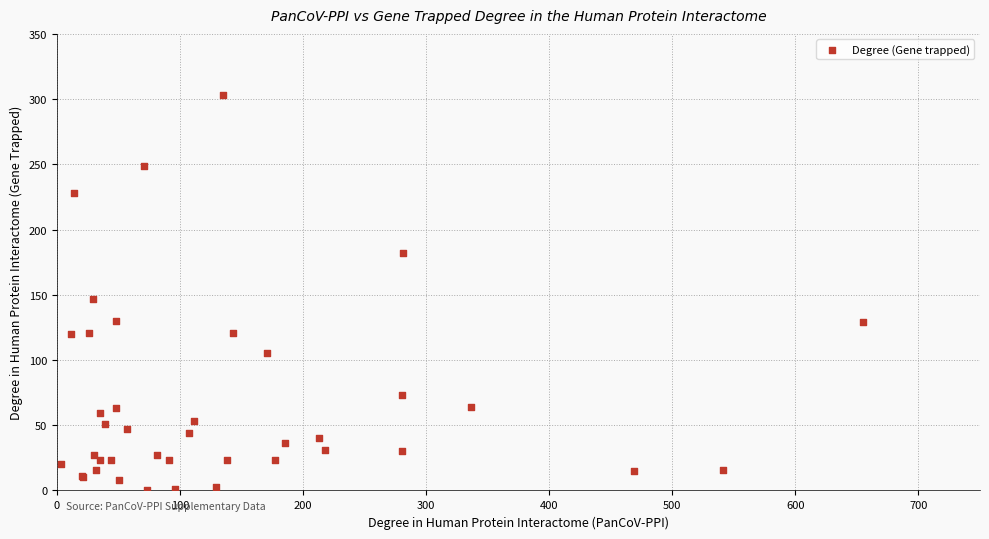

What Y value in the scatter plot is closest to 151?

147